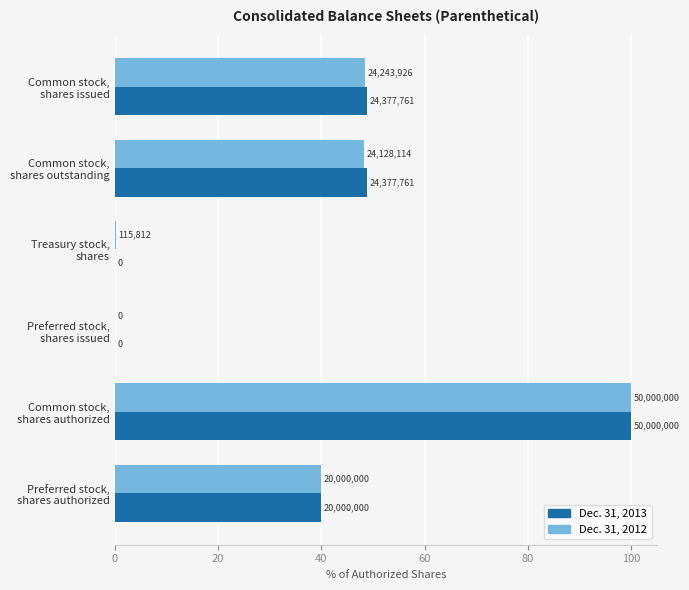

What are all the series names shown in the legend?

Dec. 31, 2013, Dec. 31, 2012